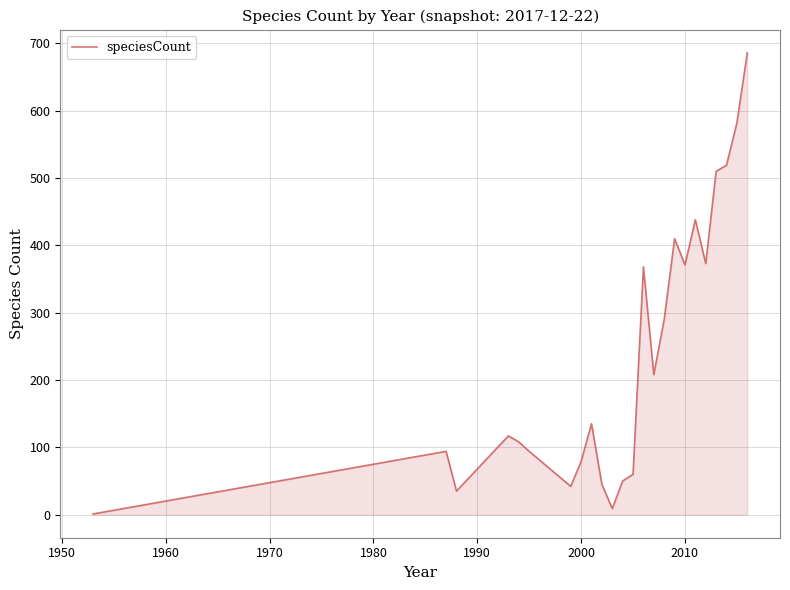

What is the greatest value displayed?

686